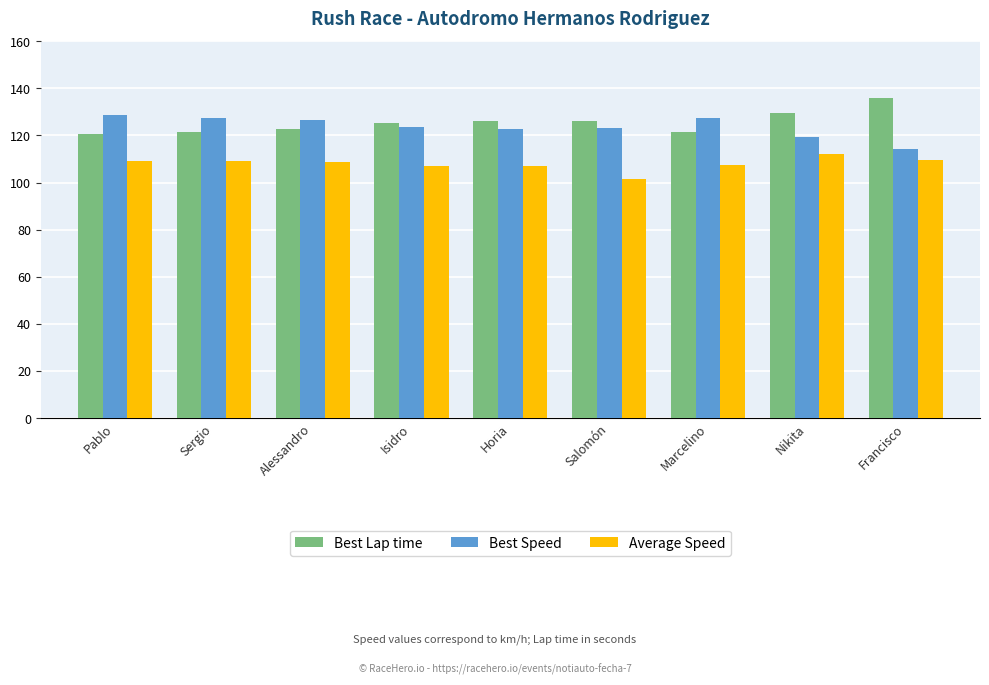

What is the label of the 7th bar from the left?

Marcelino